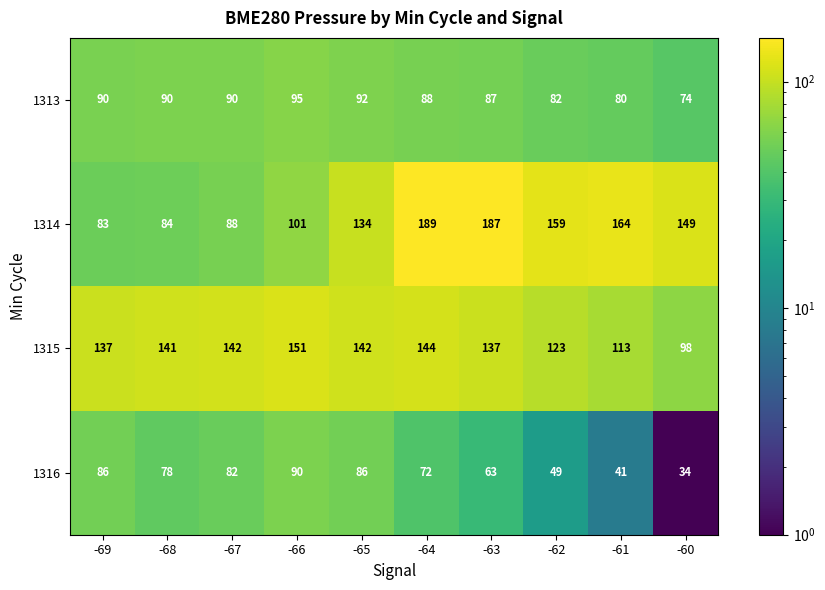

How many distinct data groups are displayed?

4